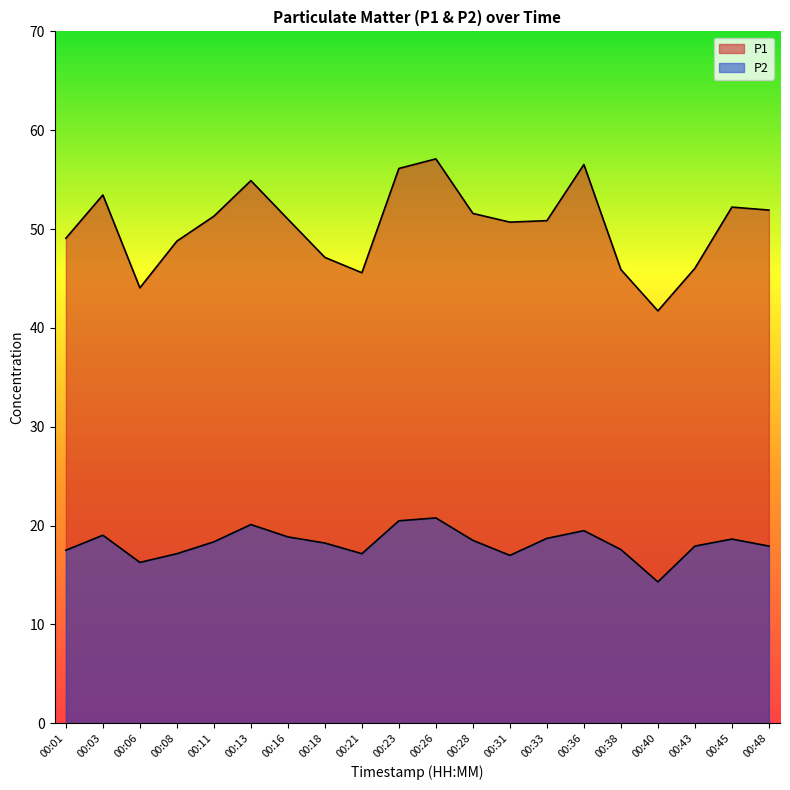

True or false: P2 has more than 2 points higher than both neighbors.

True